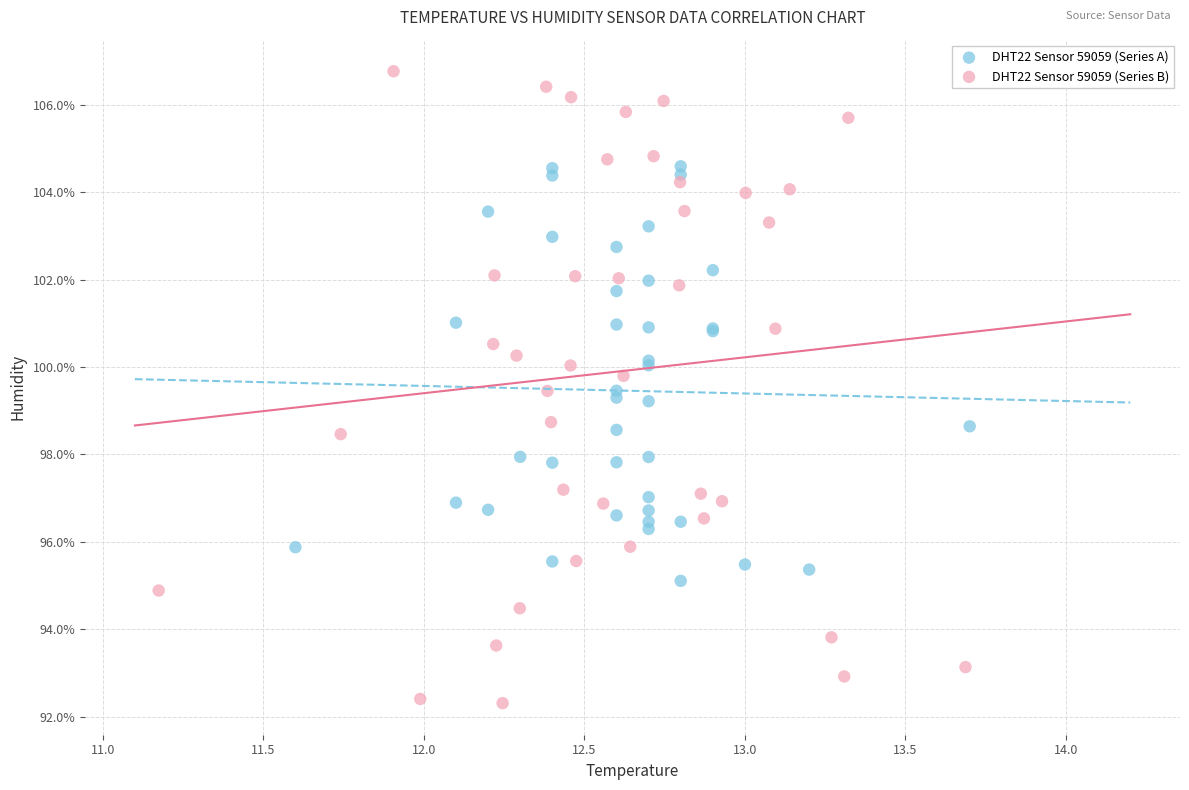

Which series has the largest Y range (max minus min)?

DHT22 Sensor 59059 (Series B)